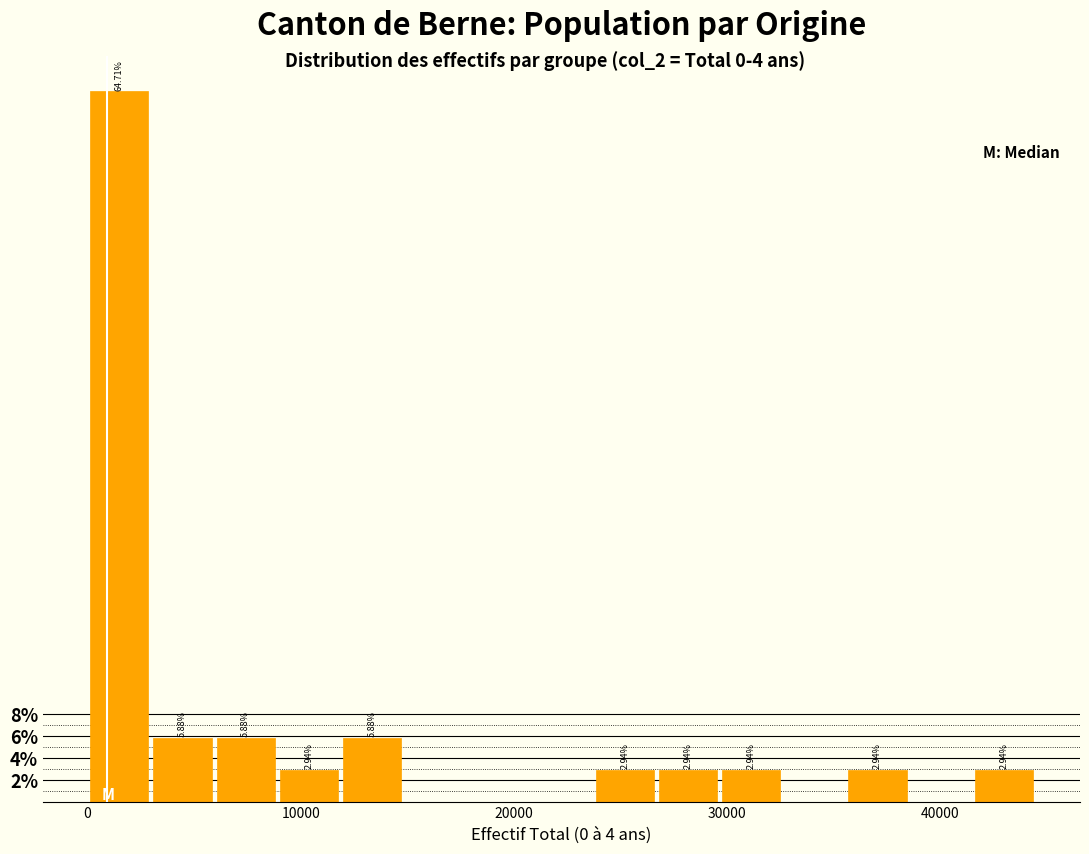

Read against the x-axis, roughly where is the centre of the tallest bar?

1000